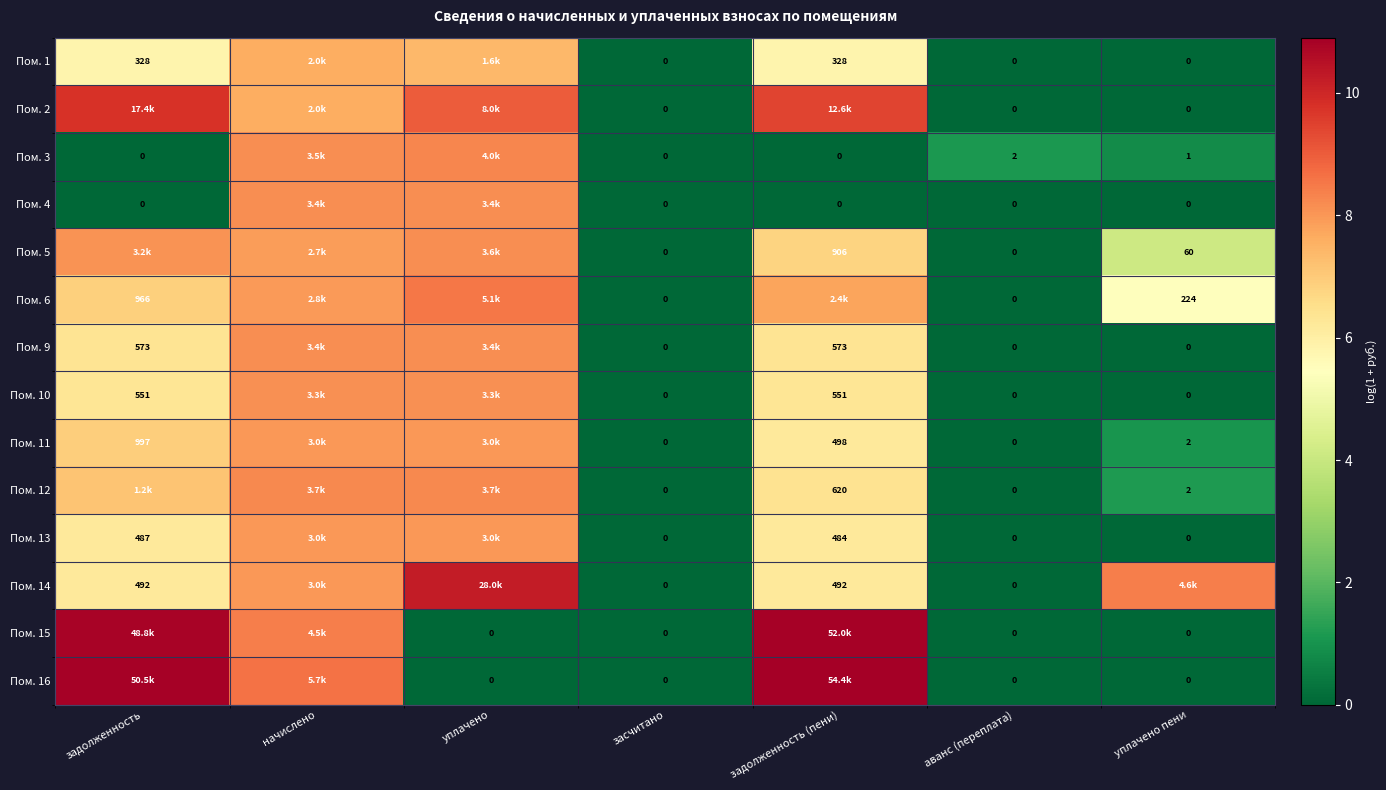

Which label corresponds to the smallest value in the chart?

засчитано